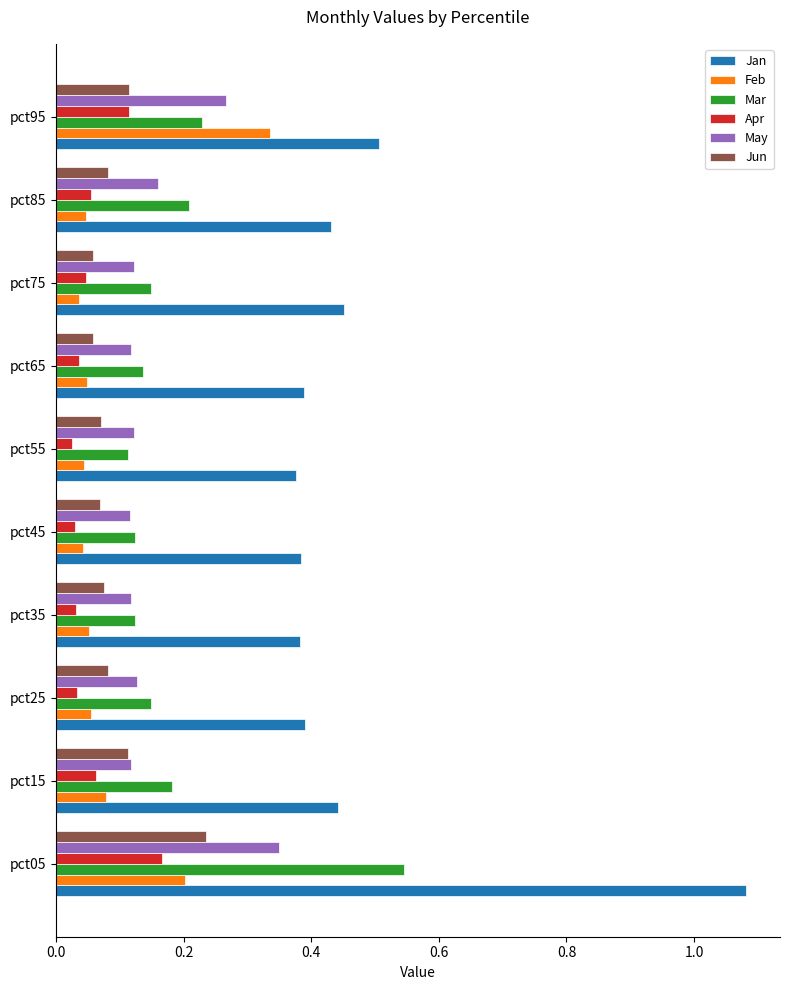

Which series has the largest total across all categories?

Jan